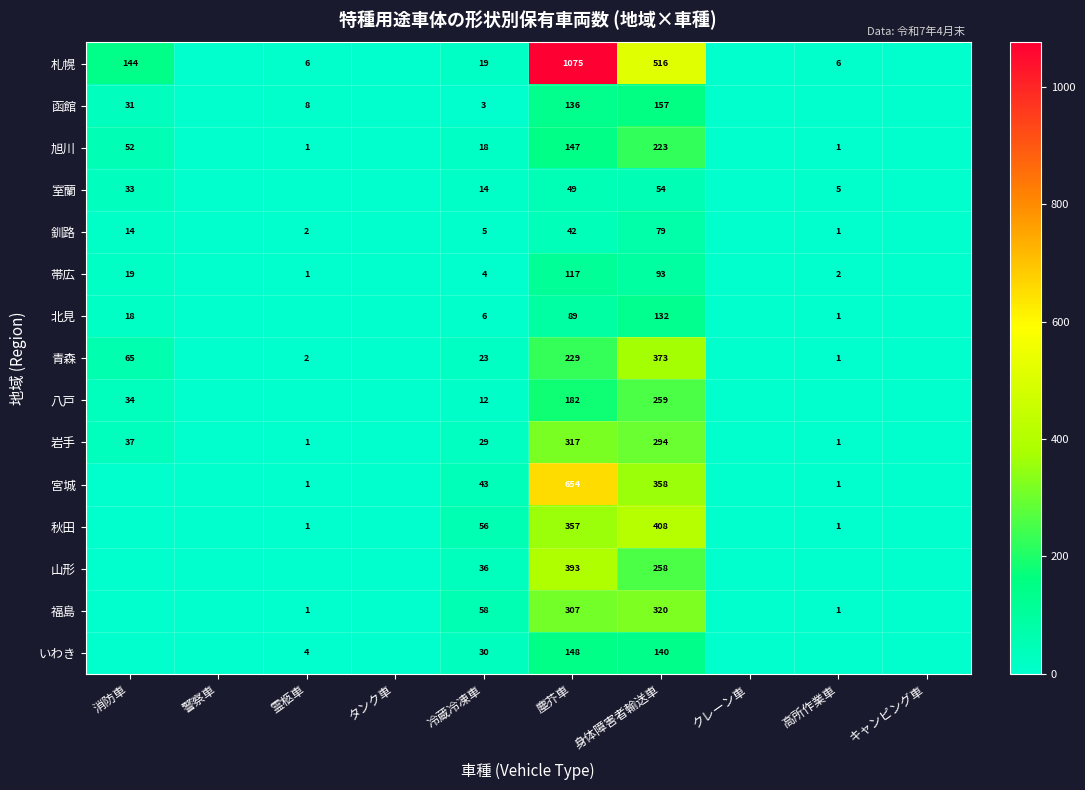

The いわき series shows 140 at 身体障害者輸送車. True or false?

True